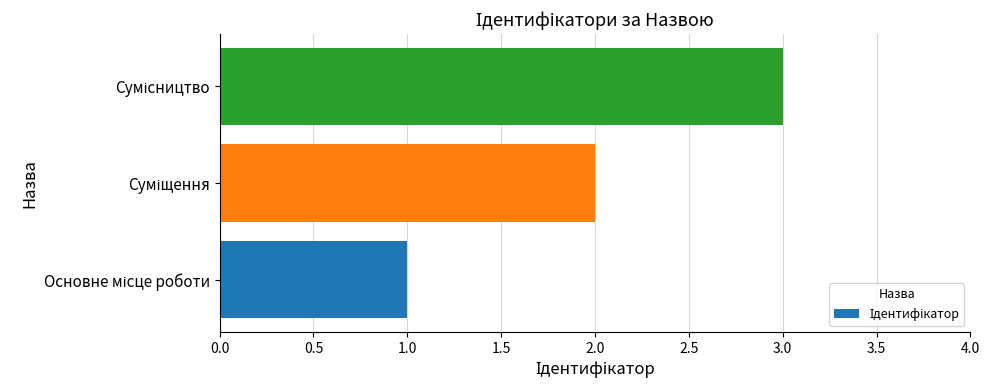

What is the greatest value displayed?

3